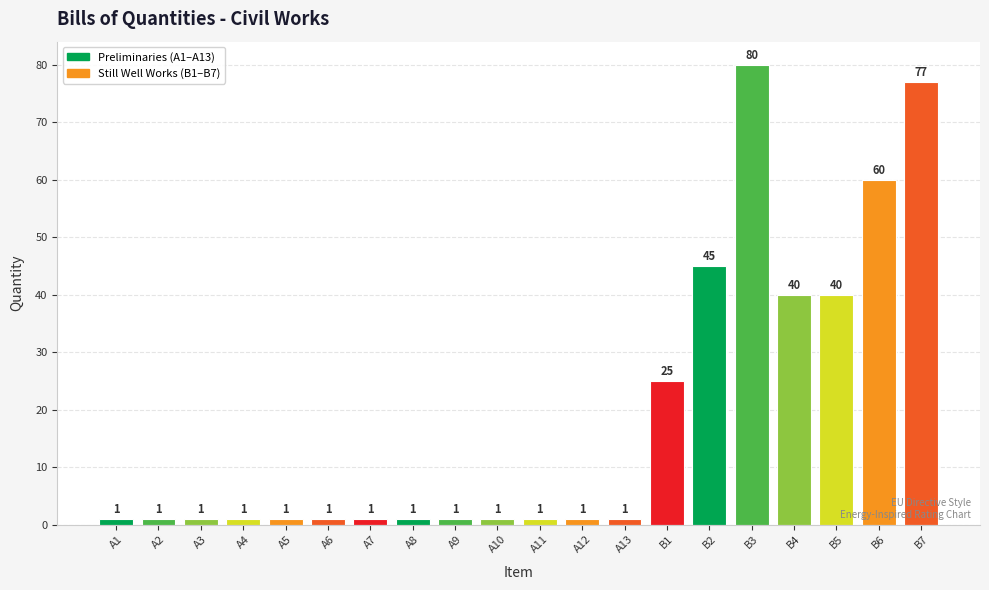

Reading left to right, extract all data points from this chart.

A1=1	A2=1	A3=1	A4=1	A5=1	A6=1	A7=1	A8=1	A9=1	A10=1	A11=1	A12=1	A13=1	B1=25	B2=45	B3=80	B4=40	B5=40	B6=60	B7=77